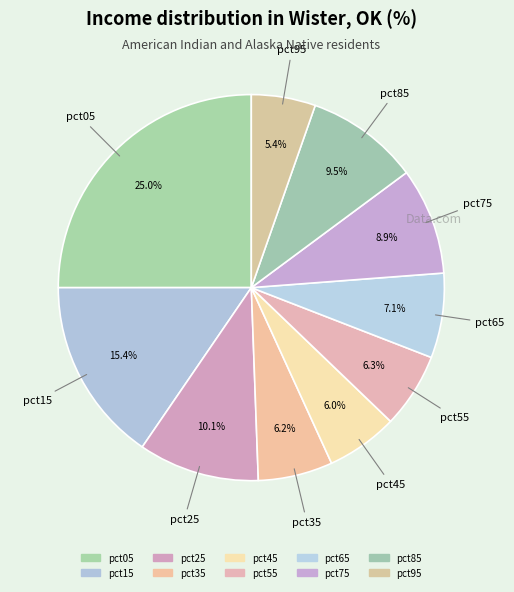

Which slice is the smallest?

pct95